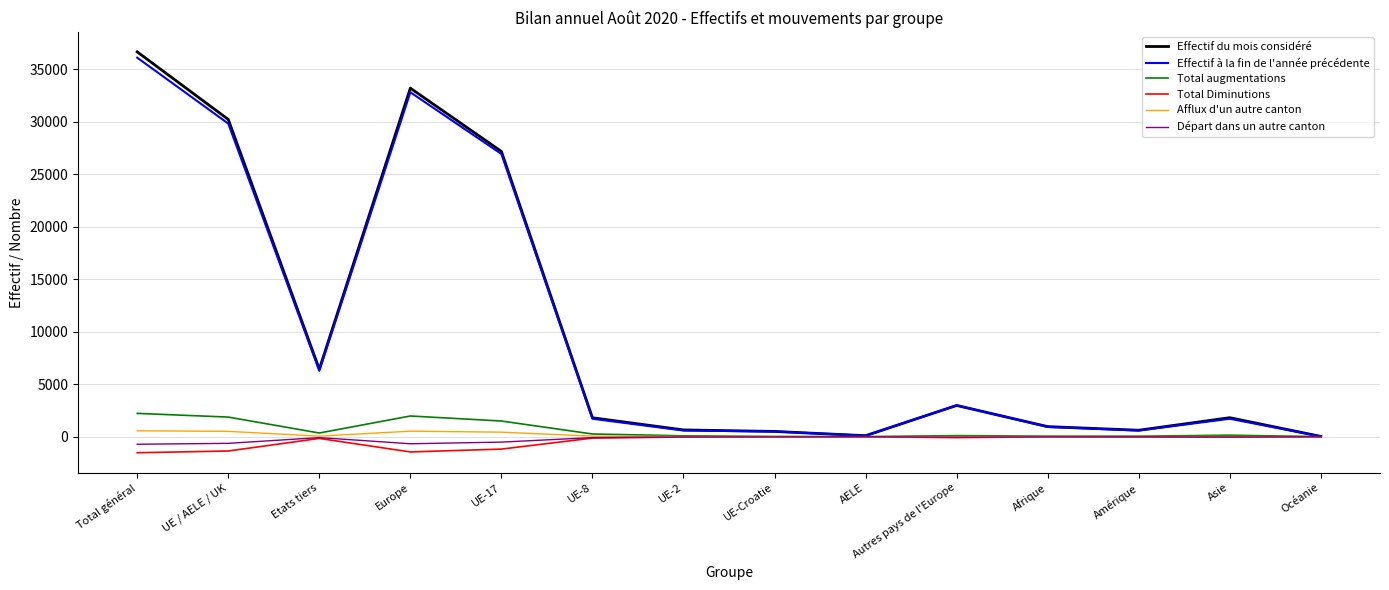

At which label is Effectif du mois considéré closest to 18333?

UE-17